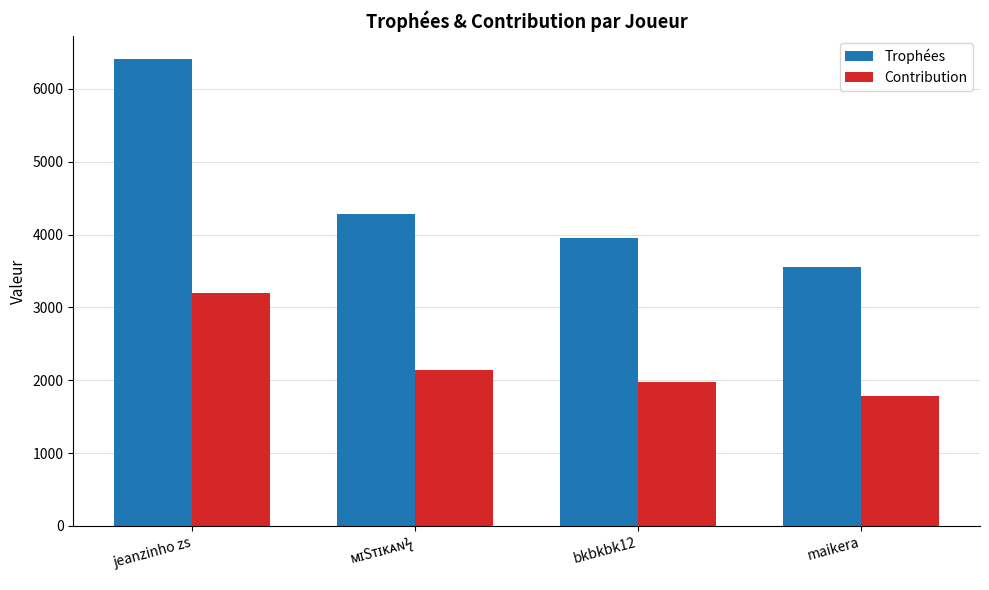

What is the minimum value shown in the chart?

1780